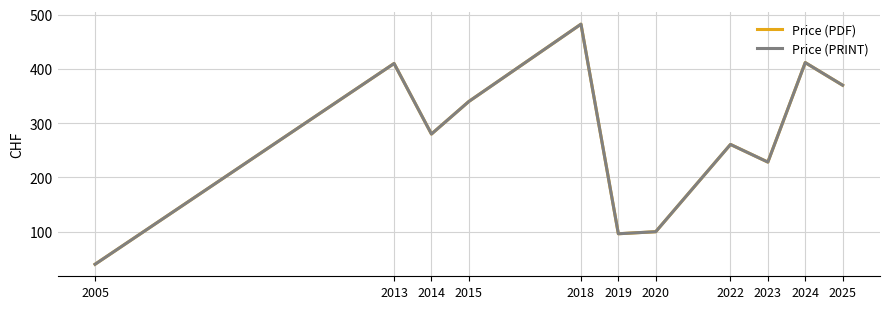

Rank the series by their maximum value, from lowest to highest.

Price (PDF), Price (PRINT)